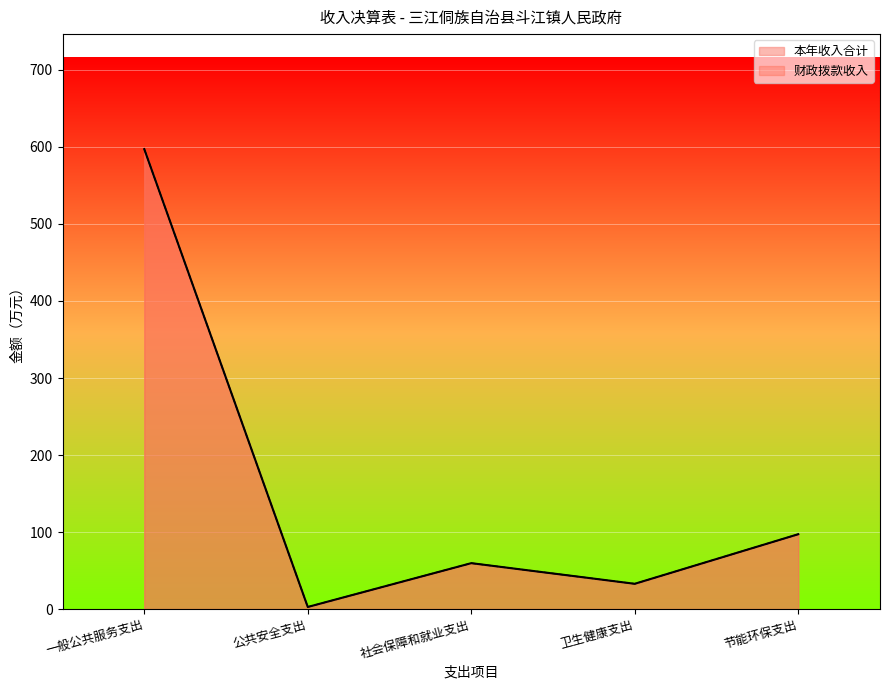

Is it true that 财政拨款收入 equals 597.2 at 一般公共服务支出?

True